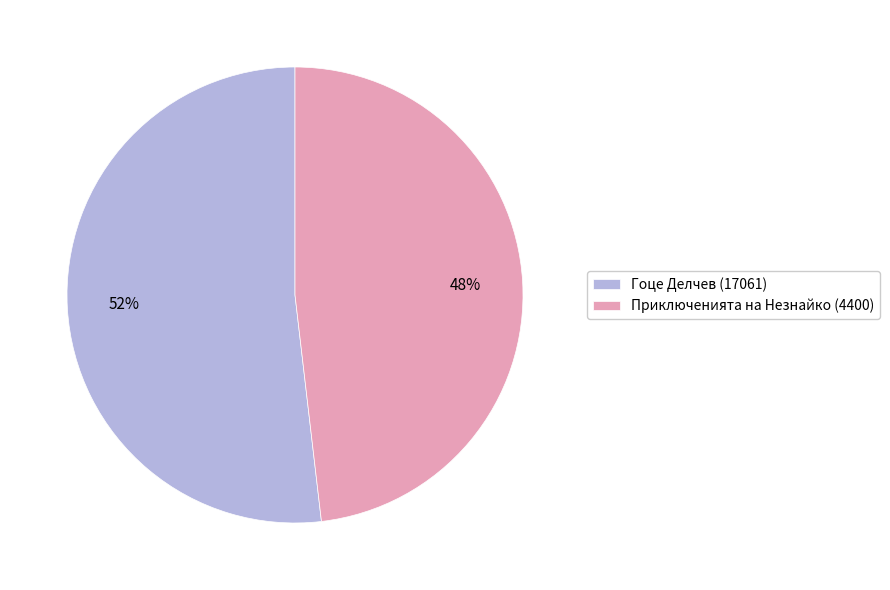

How many segments does this pie chart have?

2